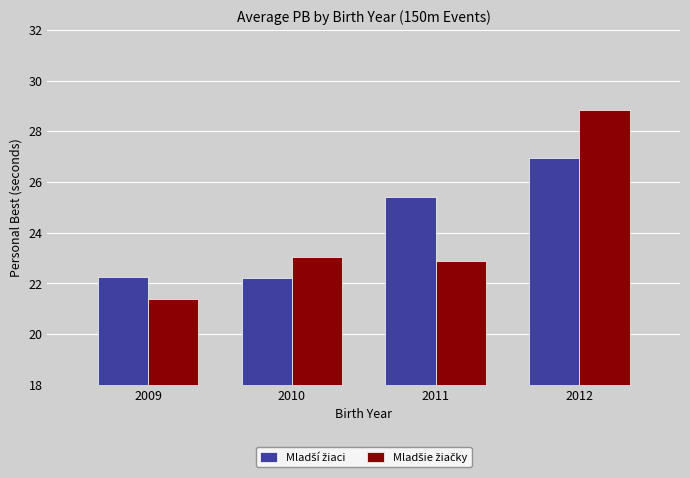

What is the spread (max minus min) of values at 2009?

0.9